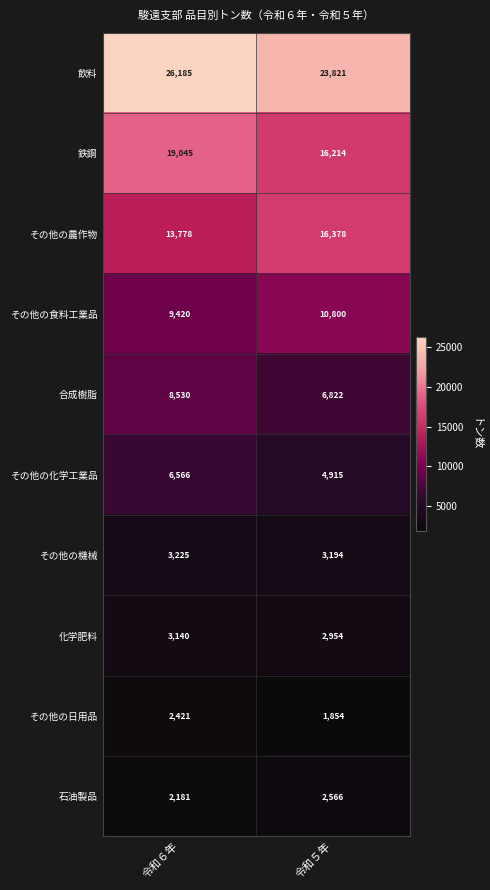

True or false: 化学肥料 has a value of 3140 at 令和６年.

True